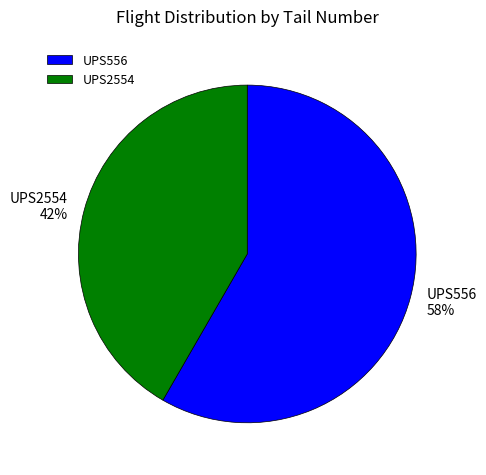

Which category has the biggest portion of the pie?

UPS556